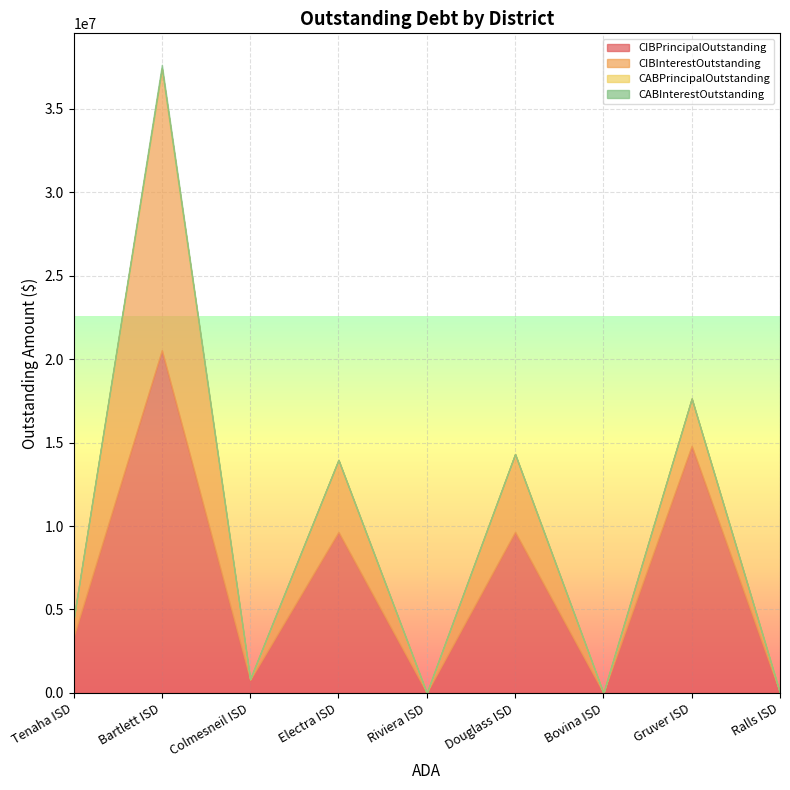

The value of CABPrincipalOutstanding at Electra ISD is 0.0. True or false?

True